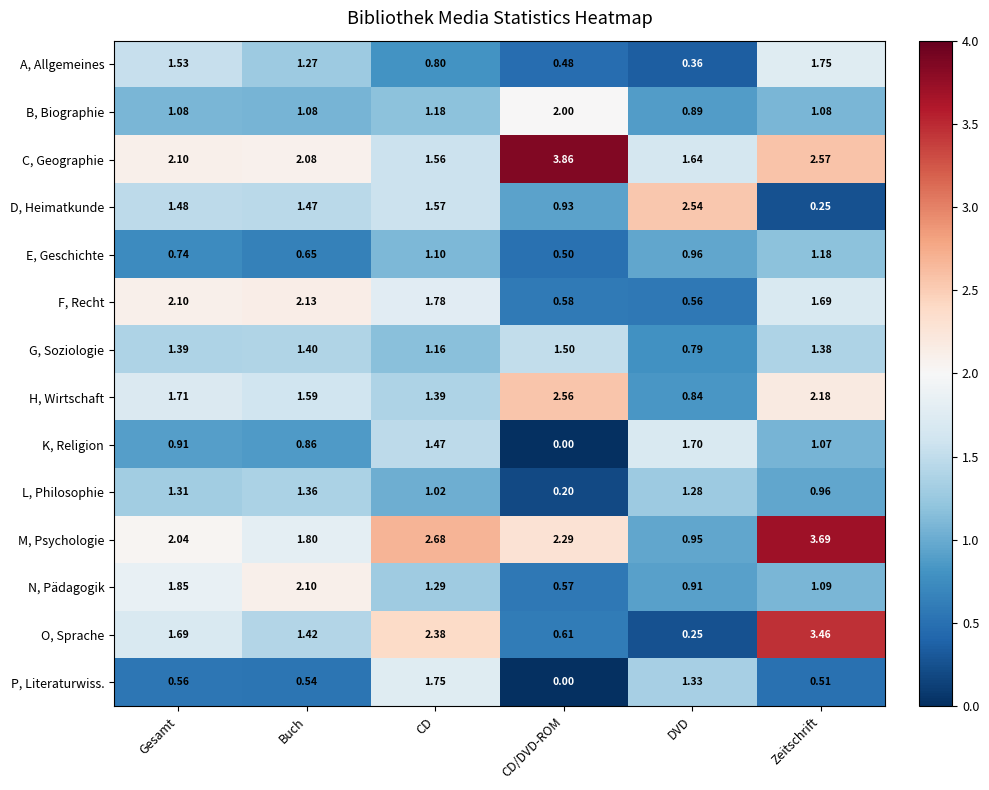

Which series has the largest total across all categories?

C, Geographie